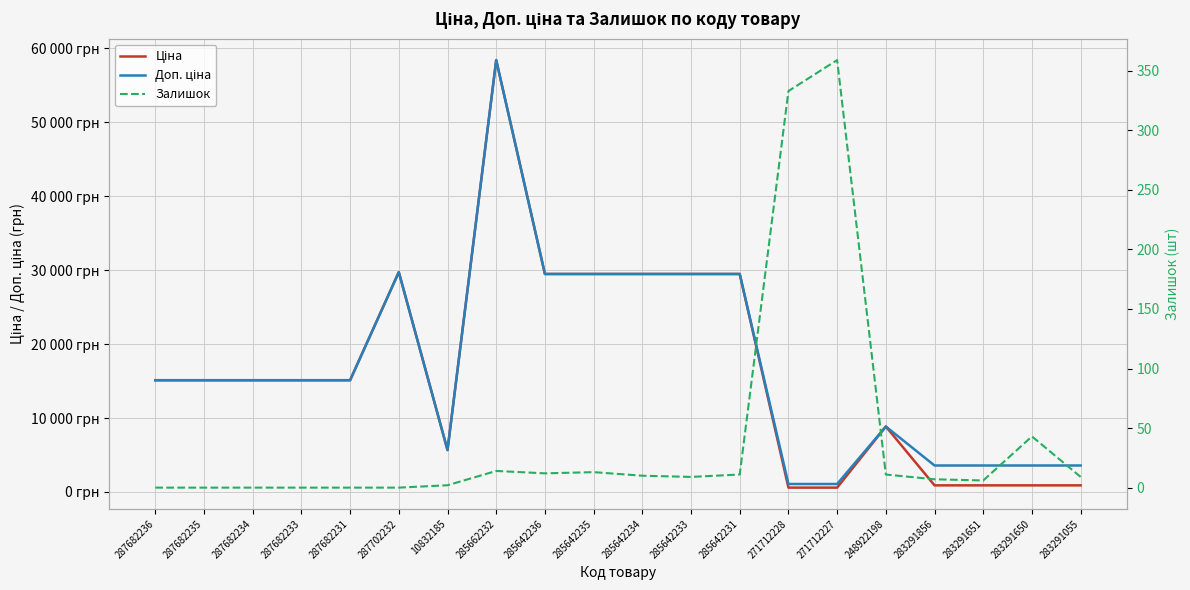

What position from the left is 271712228?

14